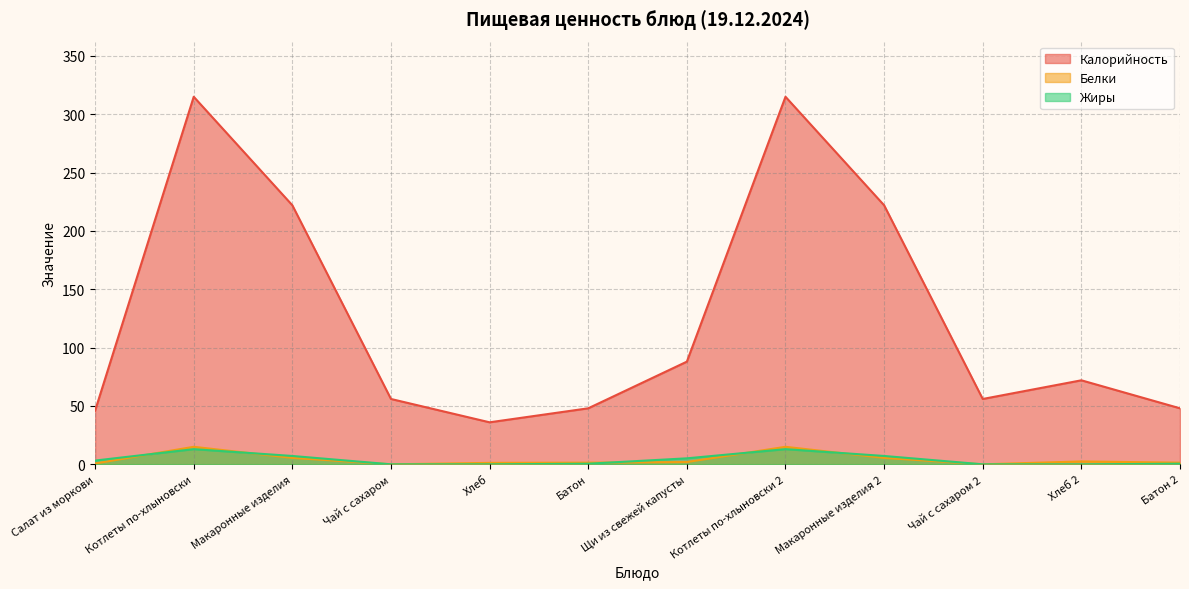

What is the difference between the highest and lowest values at Котлеты по-хлыновски 2?

302.0